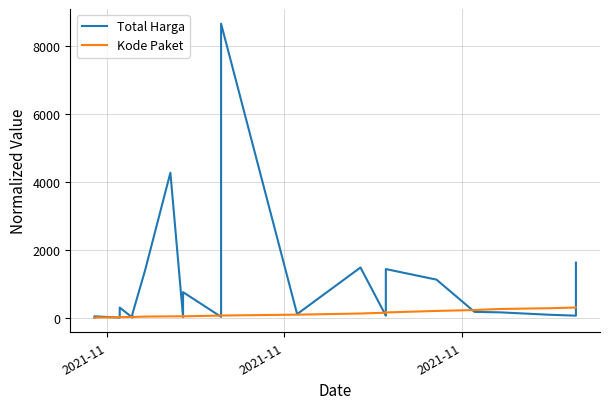

What is the greatest value displayed?

8669.4